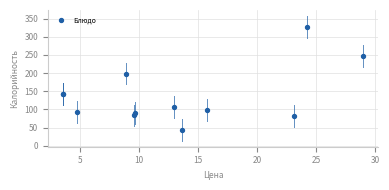

What Y value in the scatter plot is closest to 185?

198.7